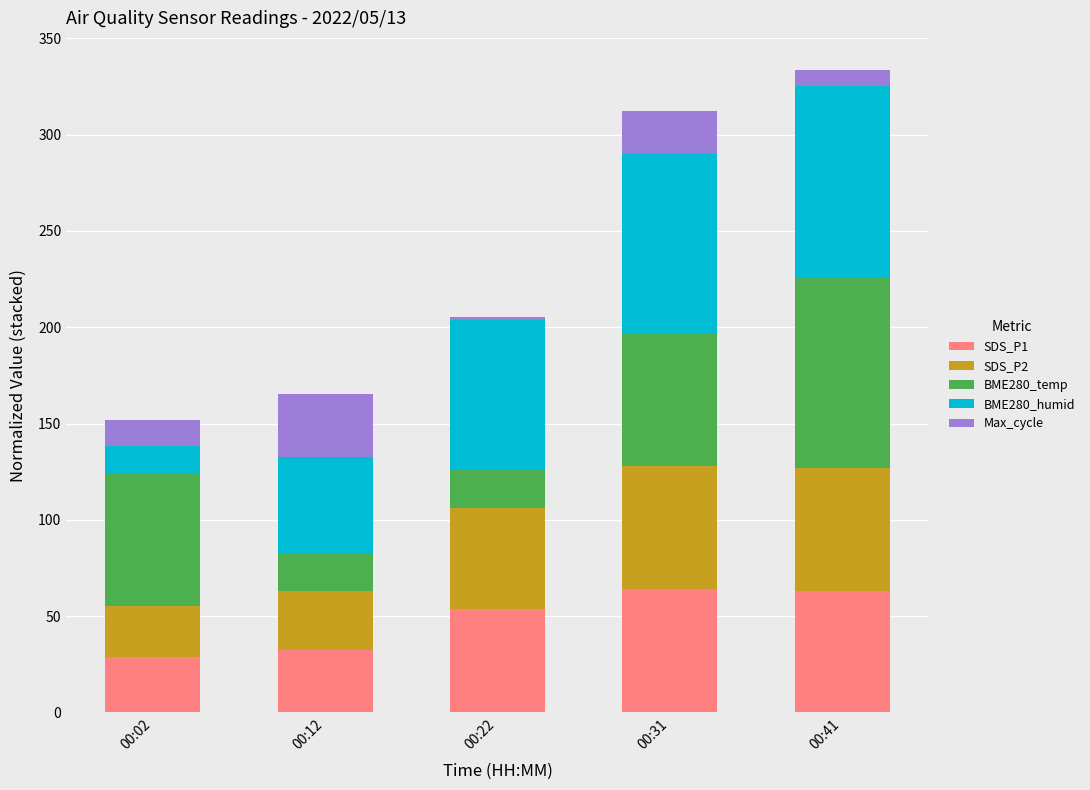

What is the value of the SDS_P1 bar at the 3rd from the left?

53.9